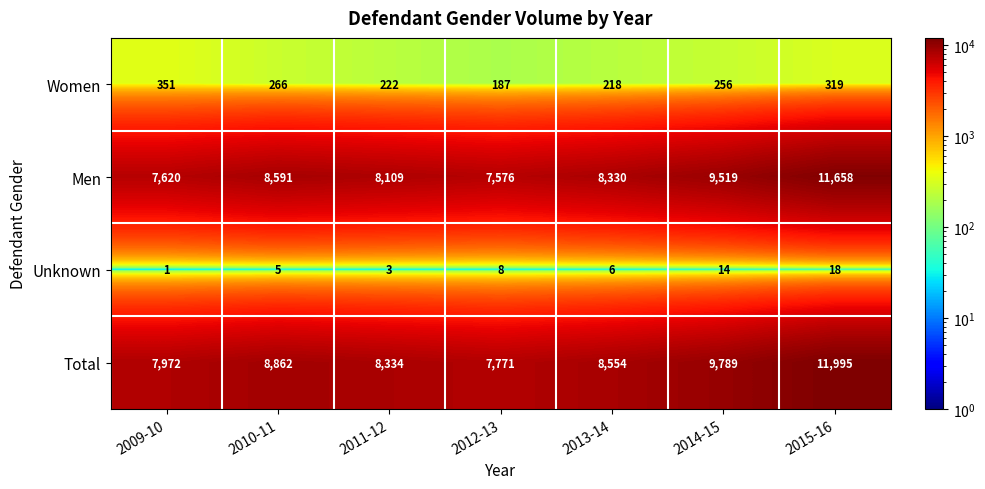

True or false: Unknown has a value of 5 at 2011-12.

False